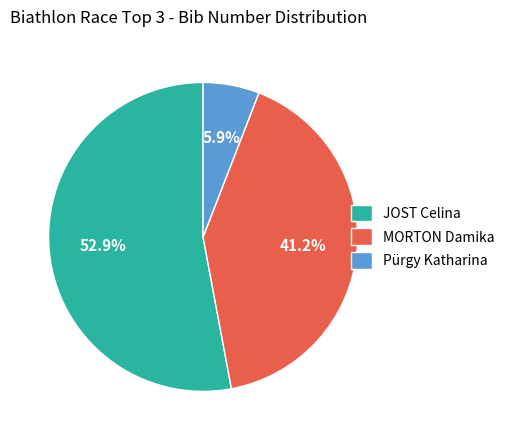

Which slice is the largest?

JOST Celina